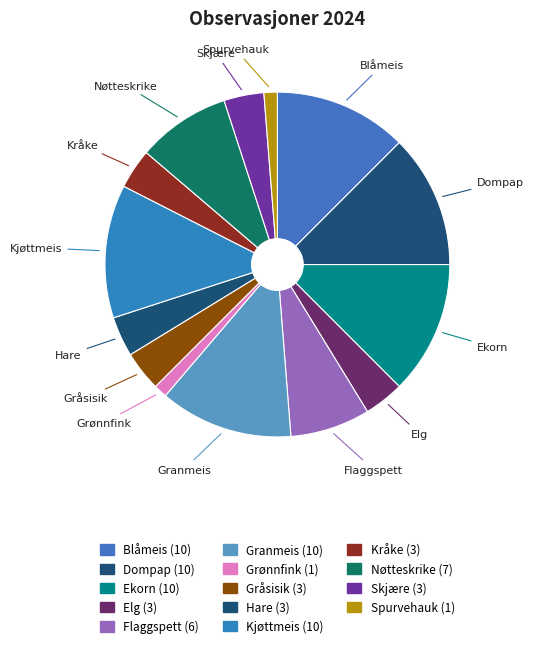

Is it true that Kråke is 4% of the pie?

True